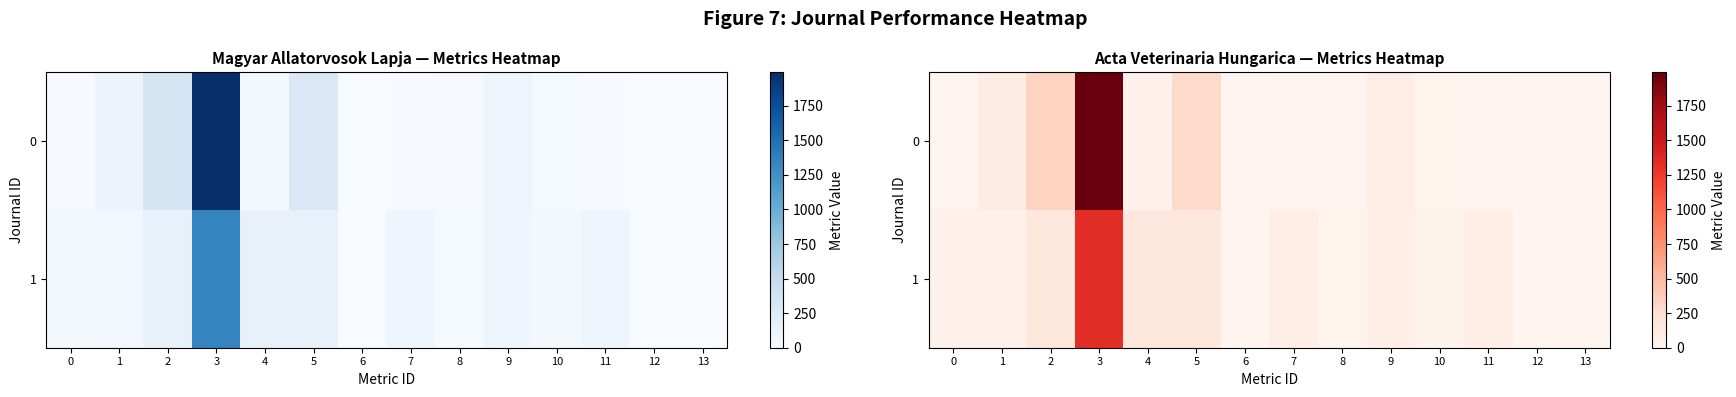

What is the difference between the second highest and minimum values in the 1 series?

155